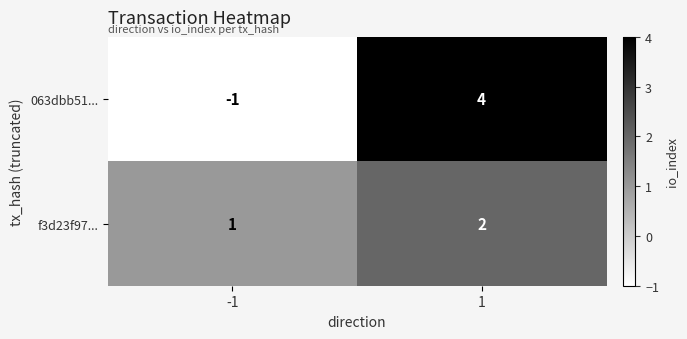

At which category is the sum across all series the highest?

1